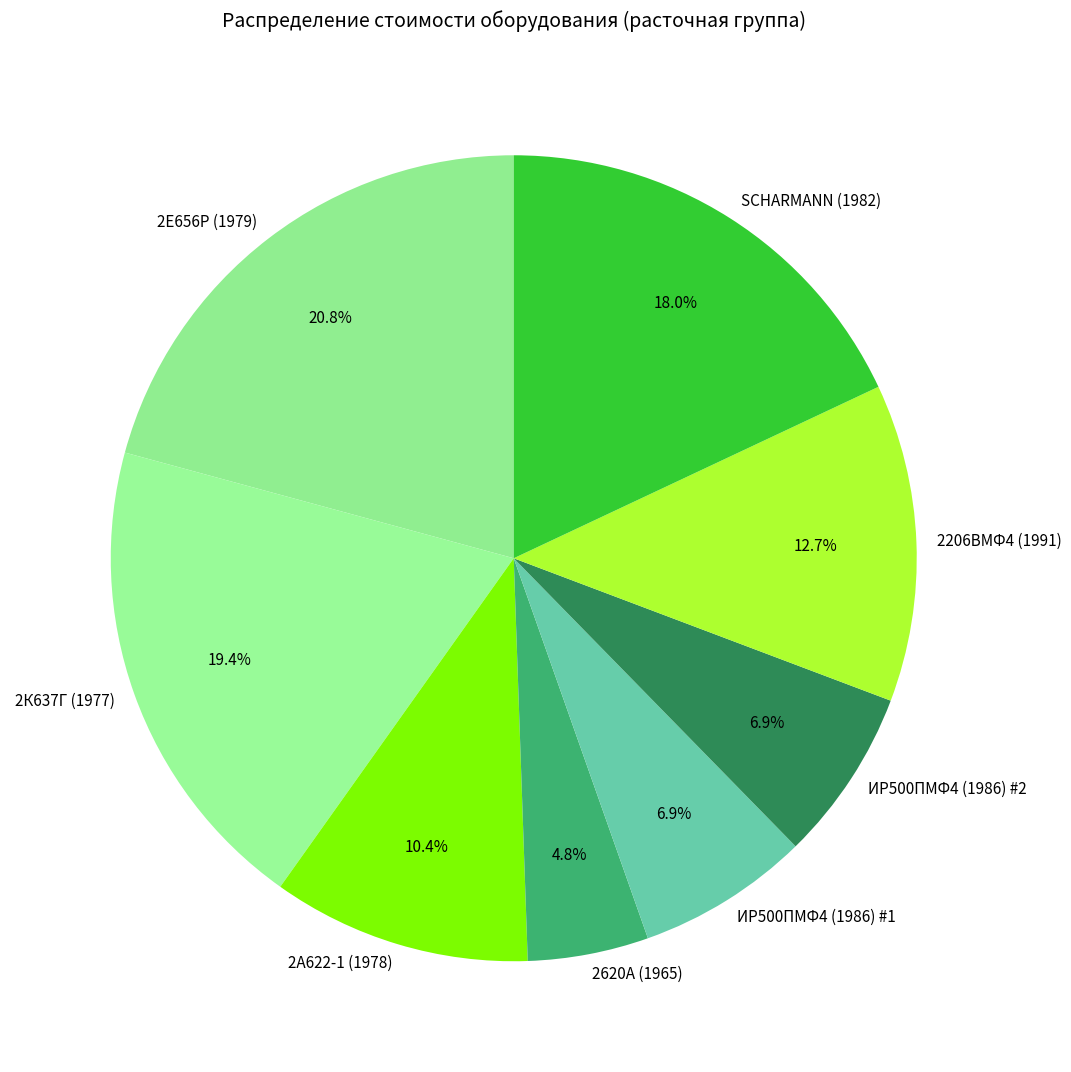

Is it true that 2206ВМФ4 (1991) is 21% of the pie?

False